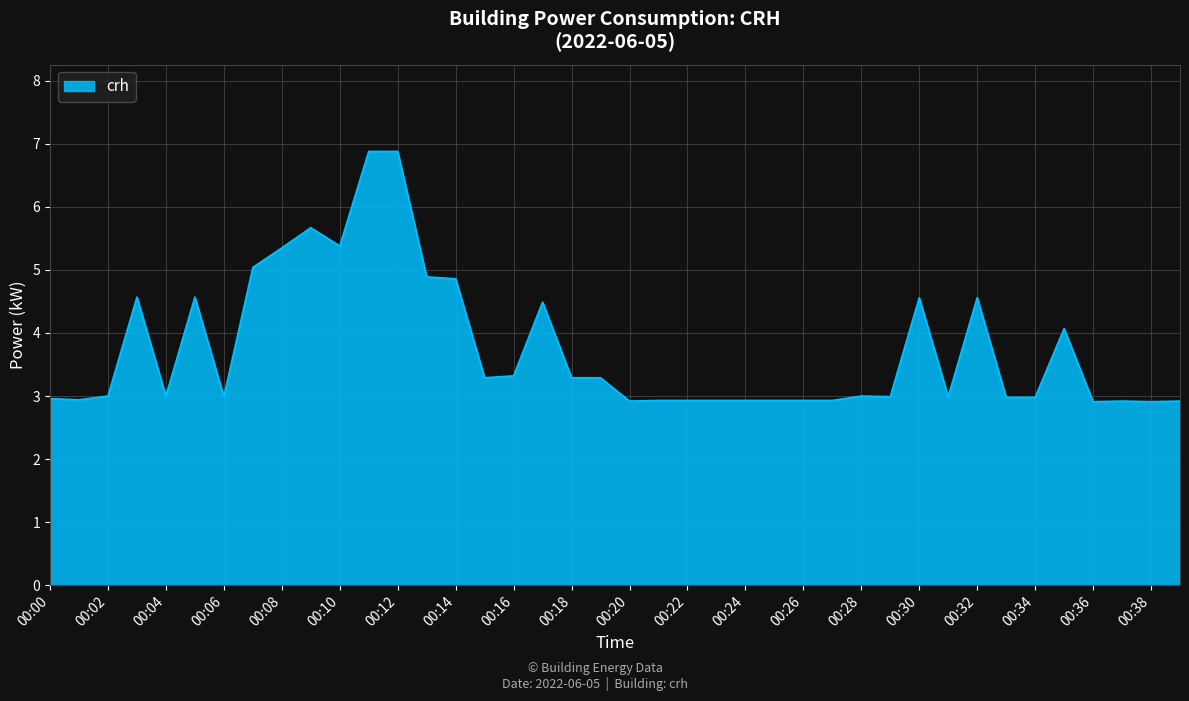

What is the maximum value shown in the chart?

6.9